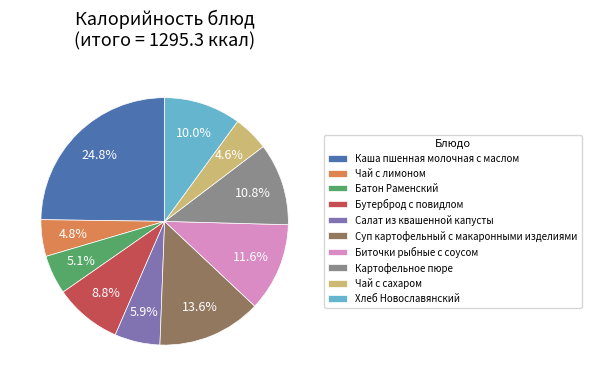

To the nearest percent, what is the difference between the largest and smallest slice percentages?

20%